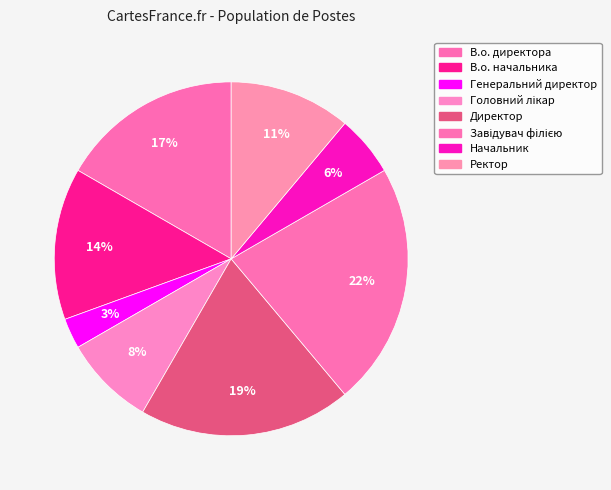

To the nearest percent, what percentage of the pie is Завідувач філією?

22%